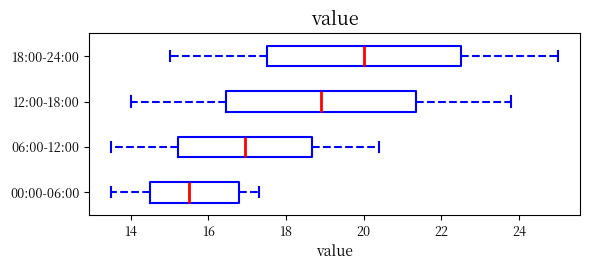

Where is the left edge of the box for 06:00-12:00 on the x-axis? The values are not printed on the chart, so give them approximately, as read against the axis.

15.2